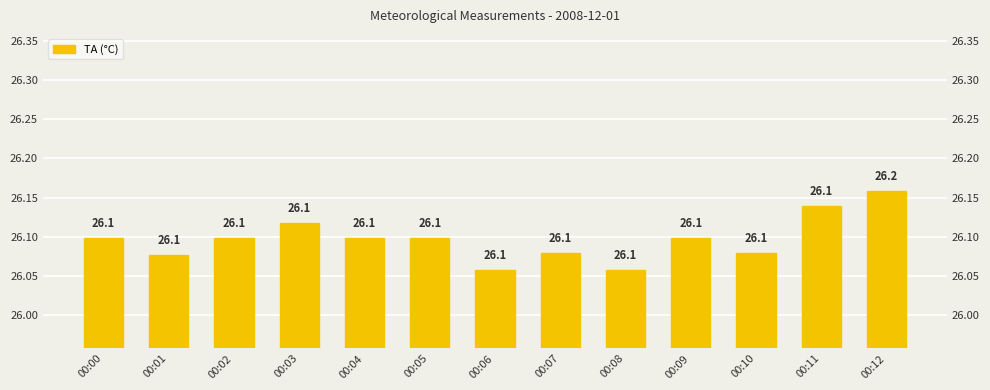

Which label corresponds to the smallest value in the chart?

00:06